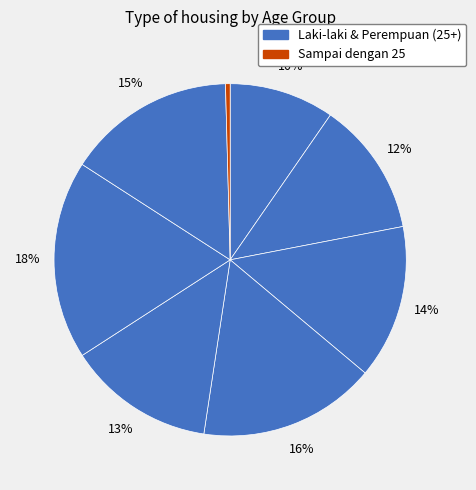

How many slices are in this pie chart?

8